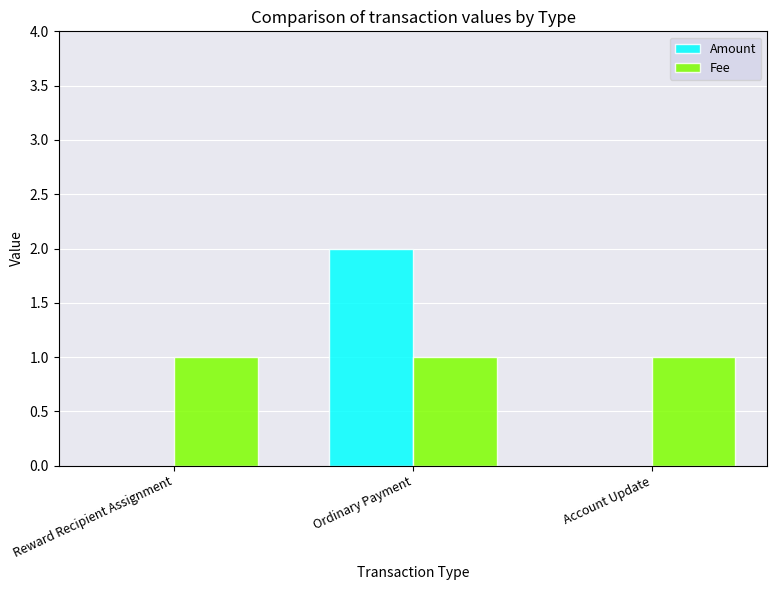

Is it true that Amount equals 2 at Ordinary Payment?

True